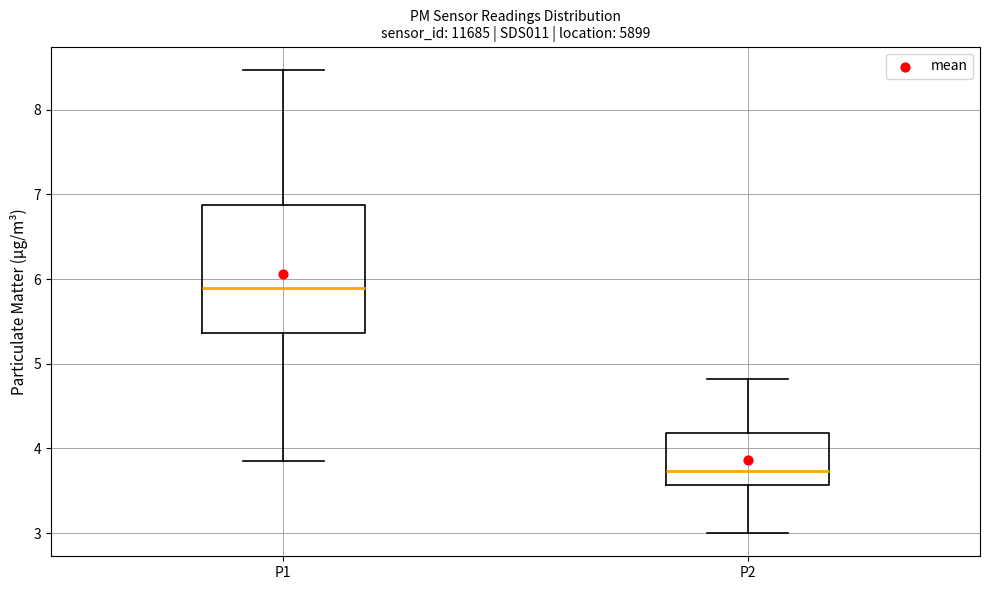

Which box's median line is the lowest?

P2